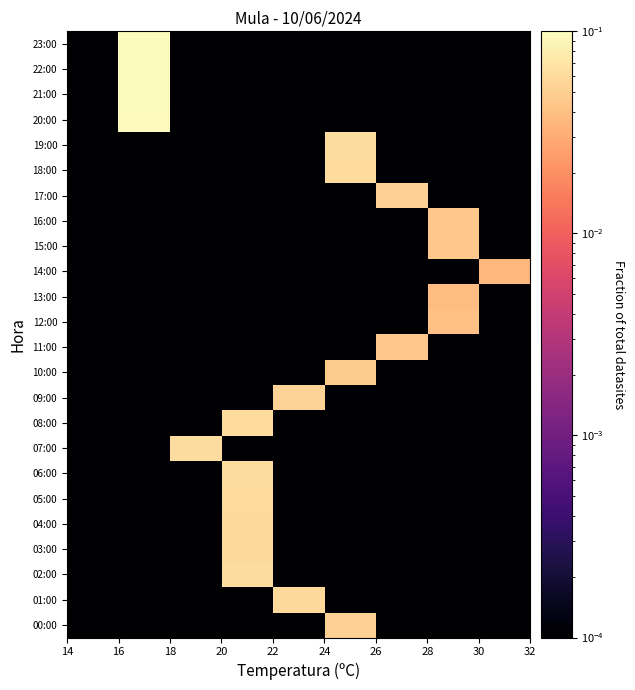

How many distinct data groups are displayed?

24